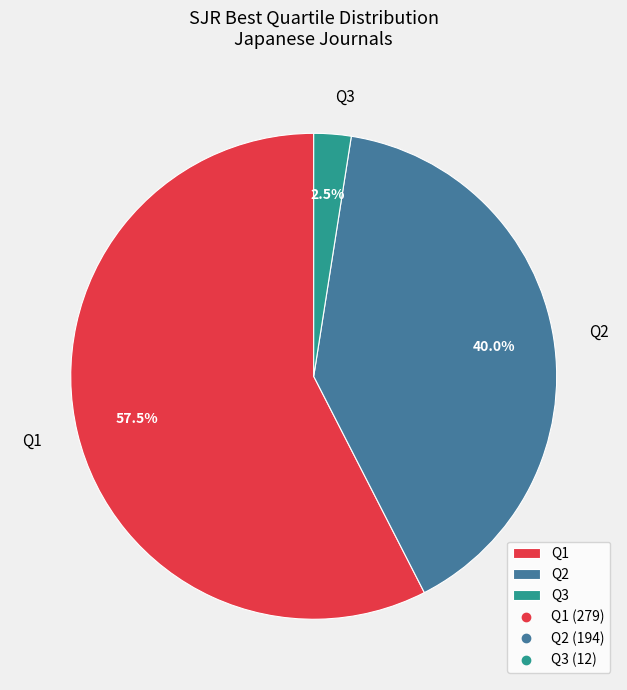

How many segments does this pie chart have?

3